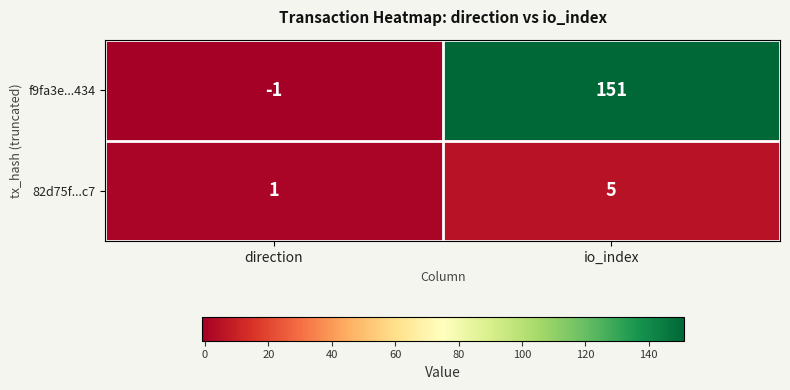

What is the approximate value of f9fa3e...434 at io_index, to the nearest 50?

150